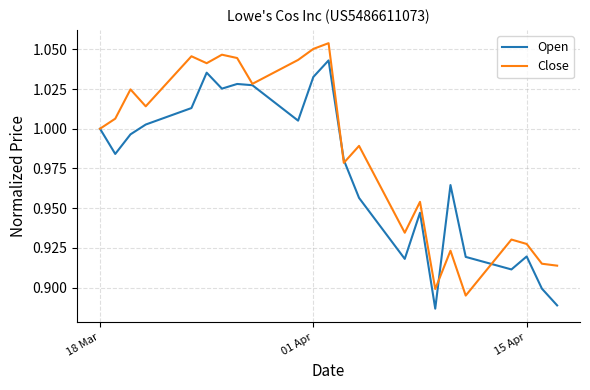

List the series in order of their overall mean, highest first.

Close, Open